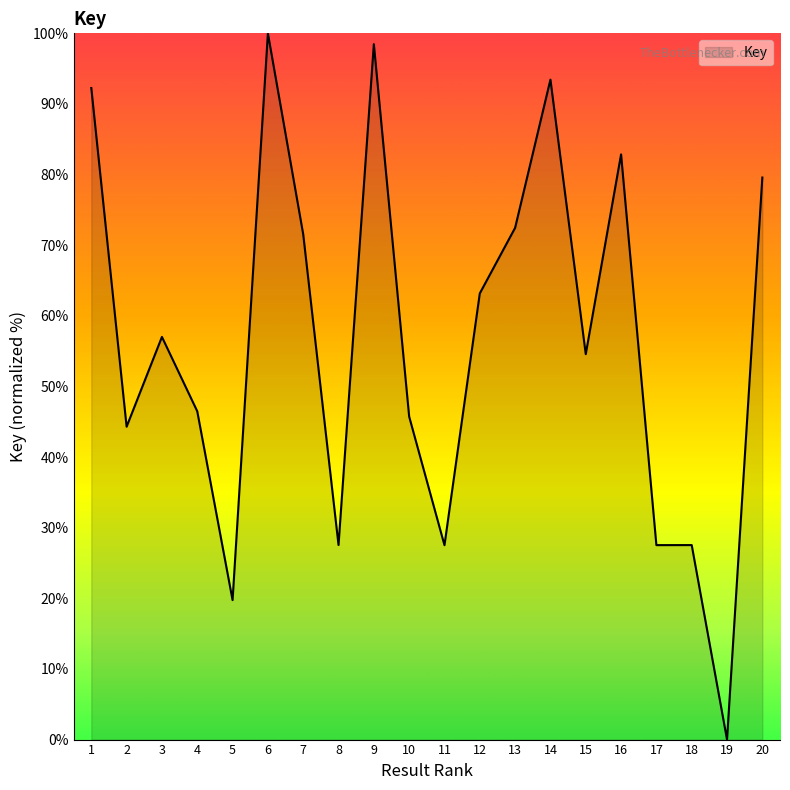

What is the change in value from 5 to 14?

+73.7